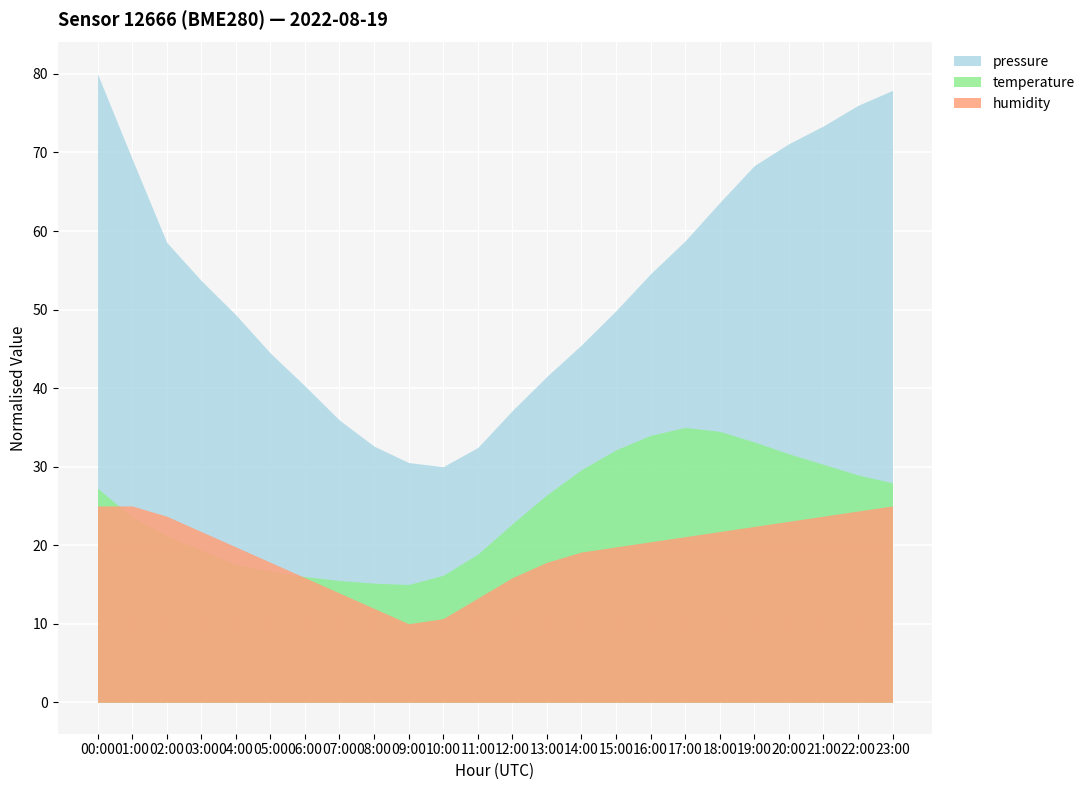

The humidity series shows 23.7 at 21:00. True or false?

True